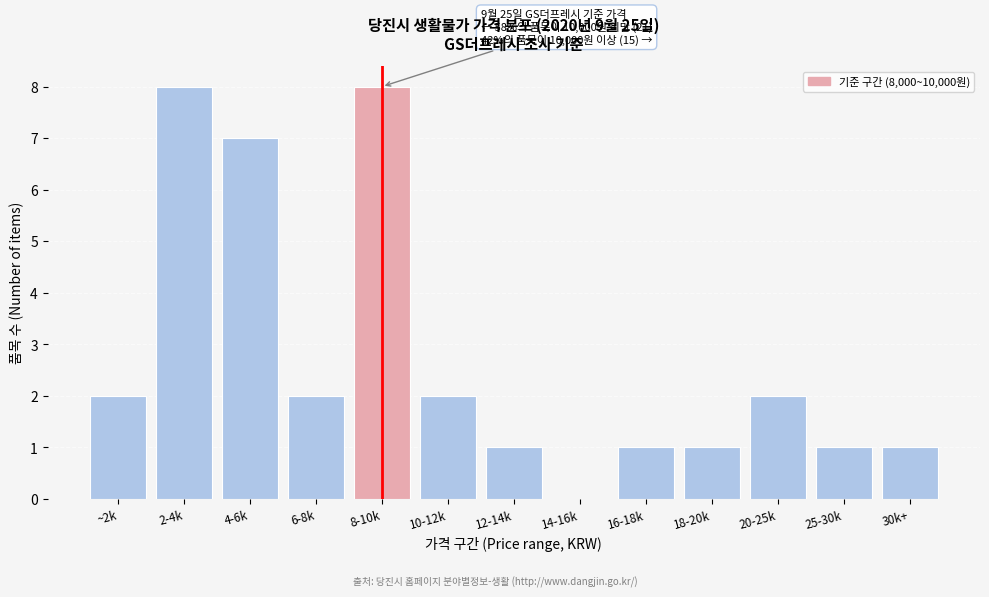

Reading left to right, extract all data points from this chart.

~2k=2	2-4k=8	4-6k=7	6-8k=2	8-10k=8	10-12k=2	12-14k=1	14-16k=0	16-18k=1	18-20k=1	20-25k=2	25-30k=1	30k+=1